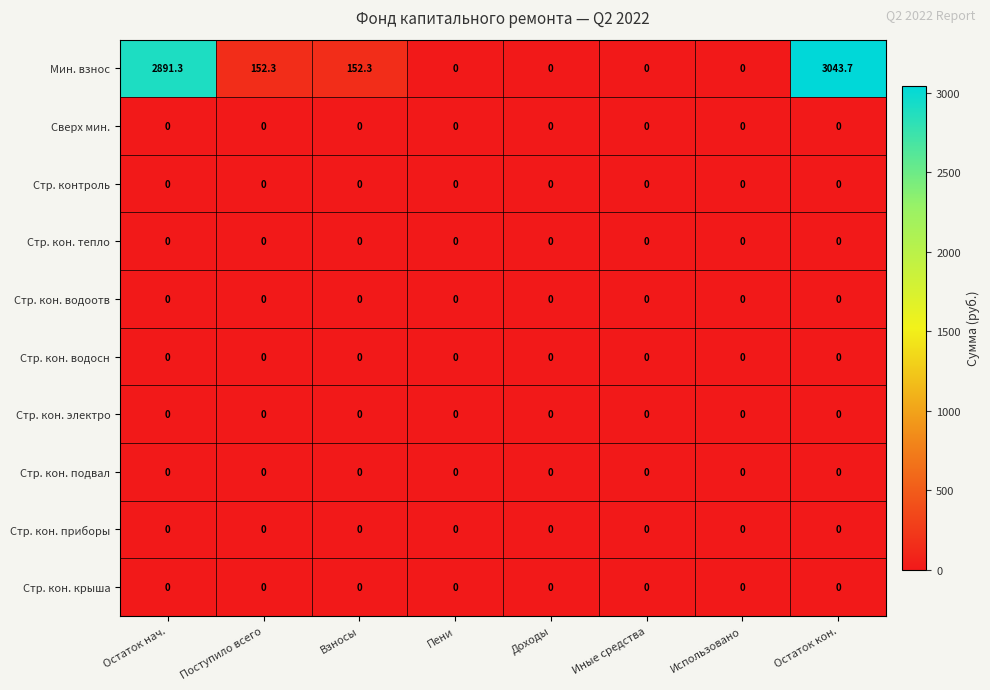

Is it true that Стр. кон. водосн equals 0.0 at Остаток нач.?

True